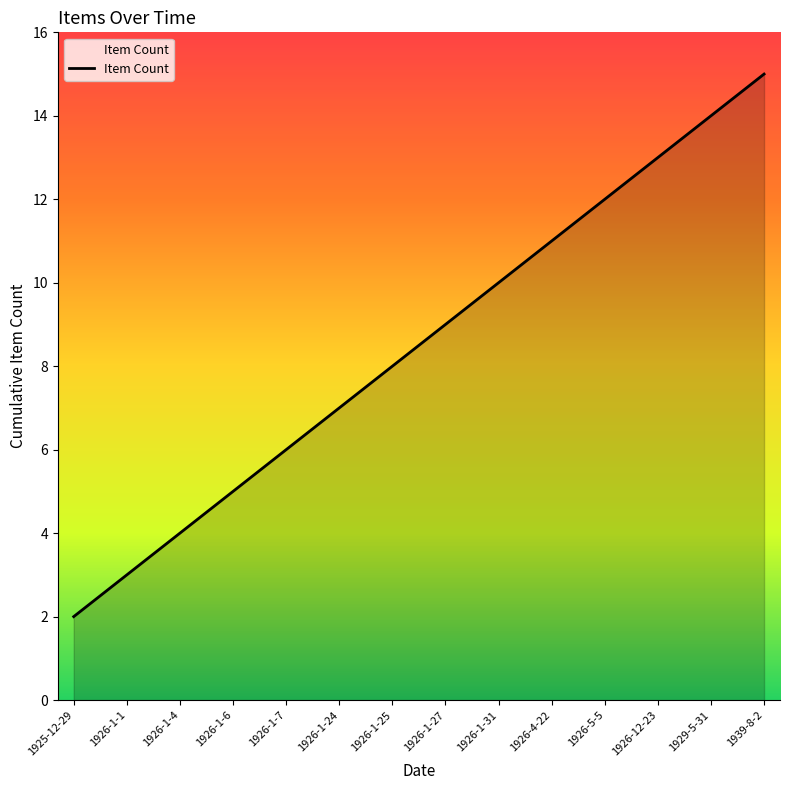

Which category has the lowest value across all series?

1925-12-29